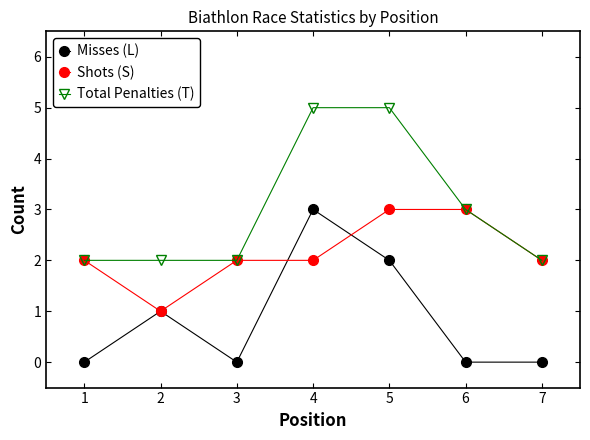

Is the value of Shots (S) at 3 greater than the value of Misses (L) at 1?

Yes